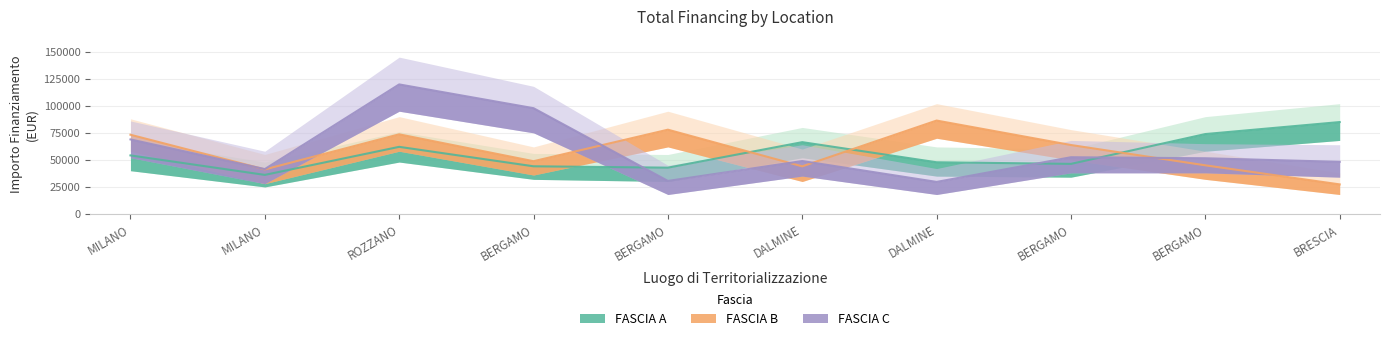

At how many categories does at least one series exceed 46474?

9